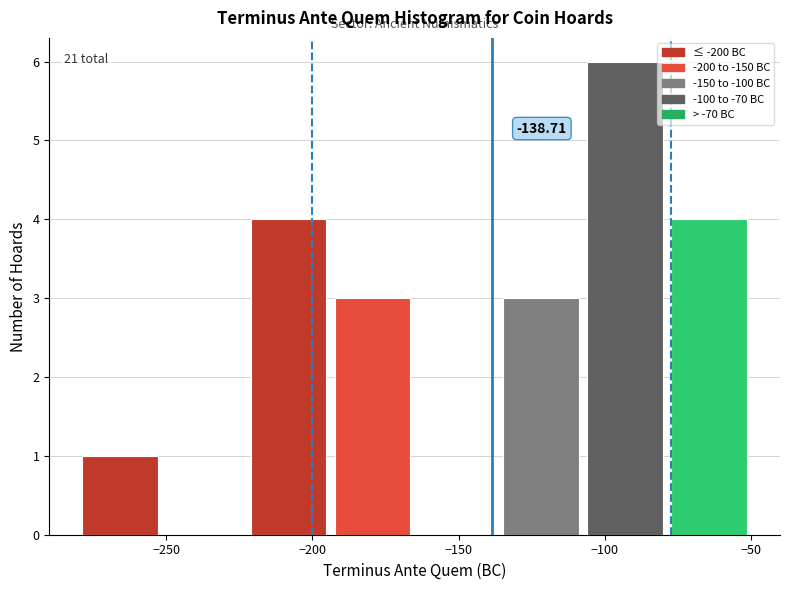

Over which range of the x-axis is the bar tallest?

-105 to -80